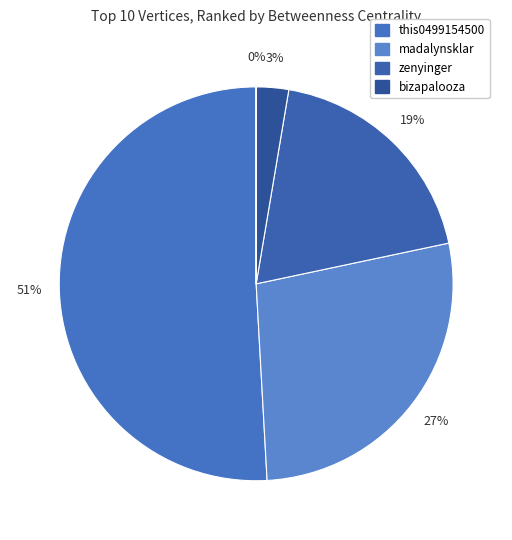

To the nearest percent, what is the average slice percentage?

20%